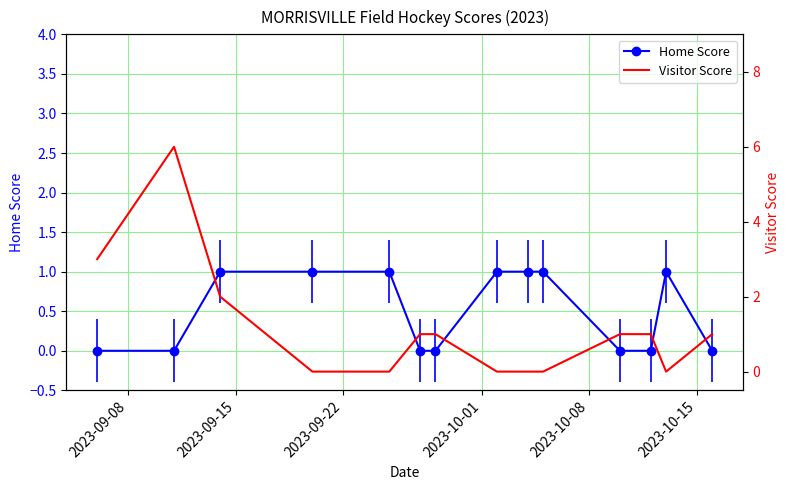

Which series has the largest range (max minus min)?

Visitor Score